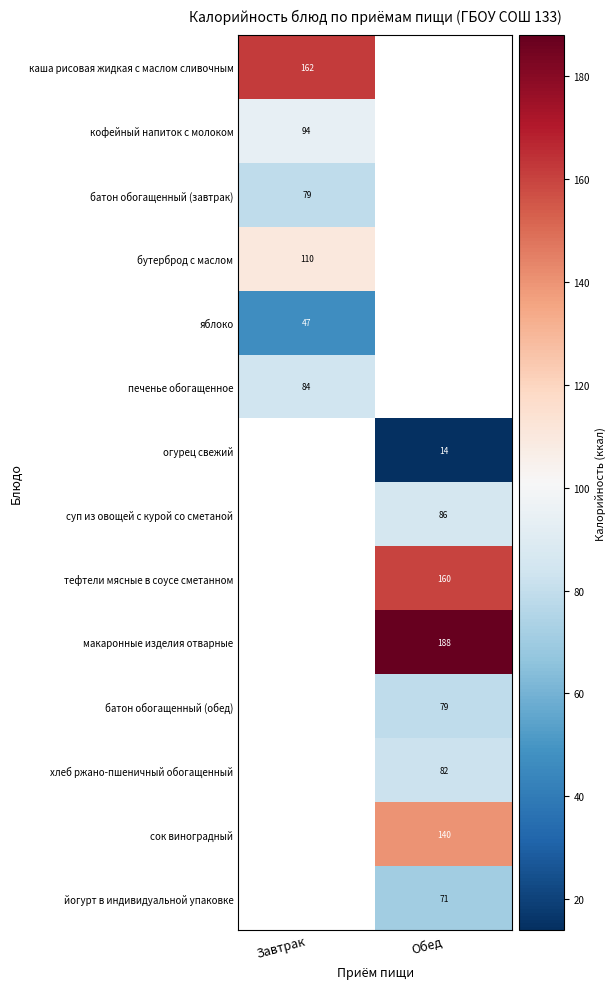

What is the greatest value displayed?

188.0